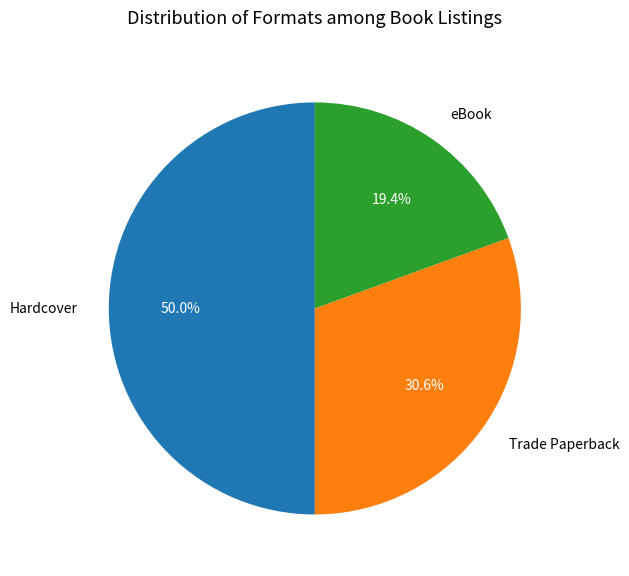

How many segments does this pie chart have?

3